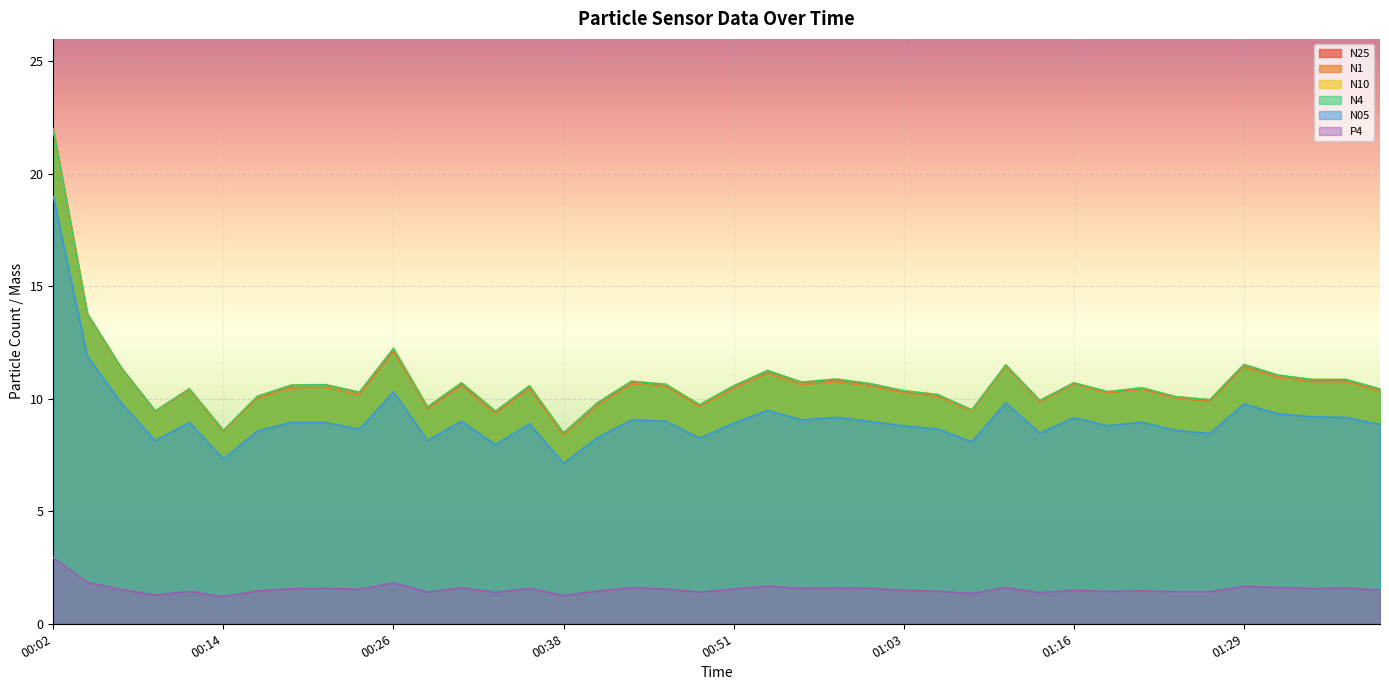

Which category has the lowest value in the P4 series?

00:14